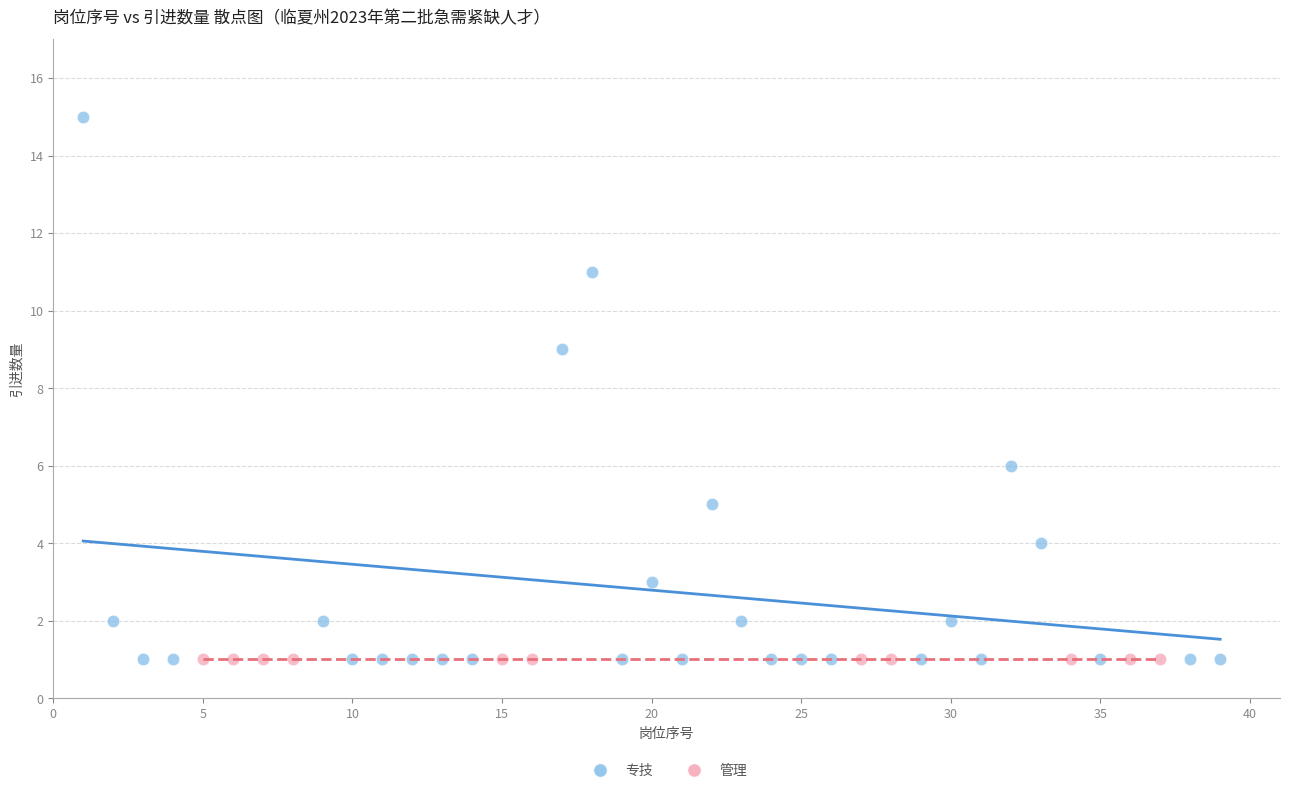

Which series contains the highest Y value?

专技